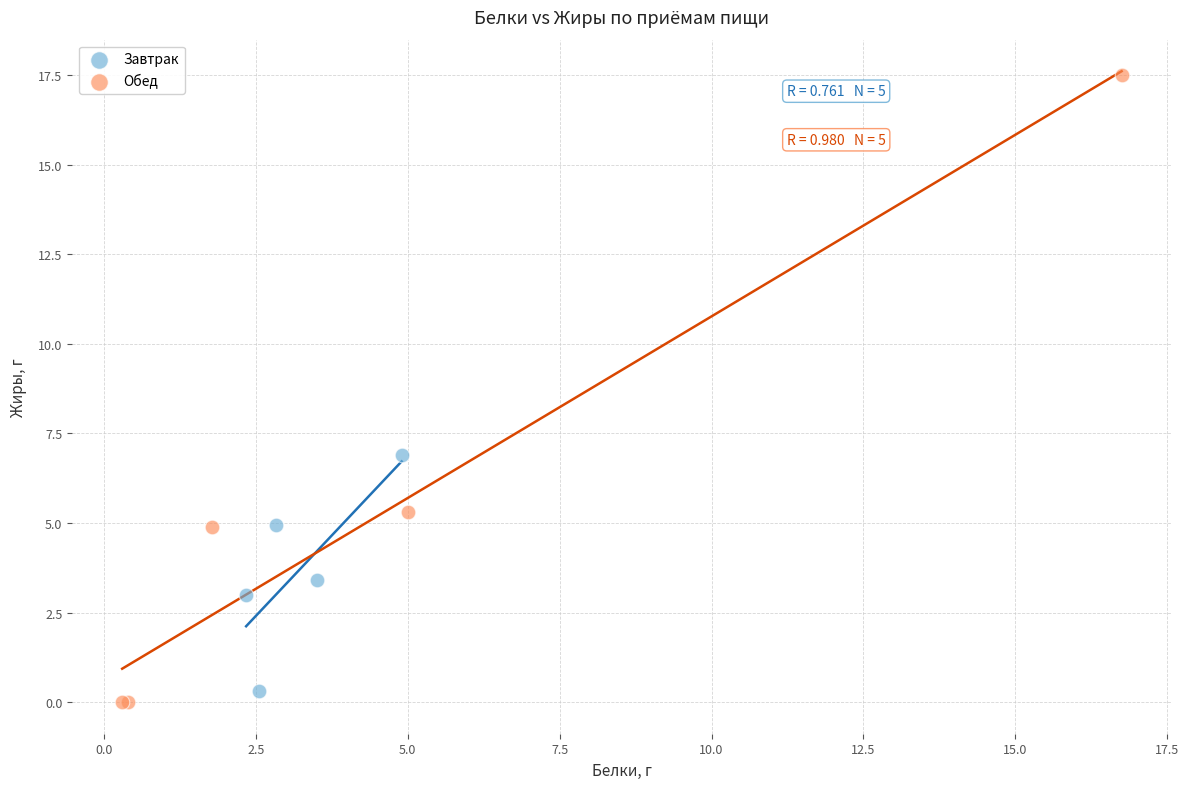

Which series contains the highest Y value?

Обед